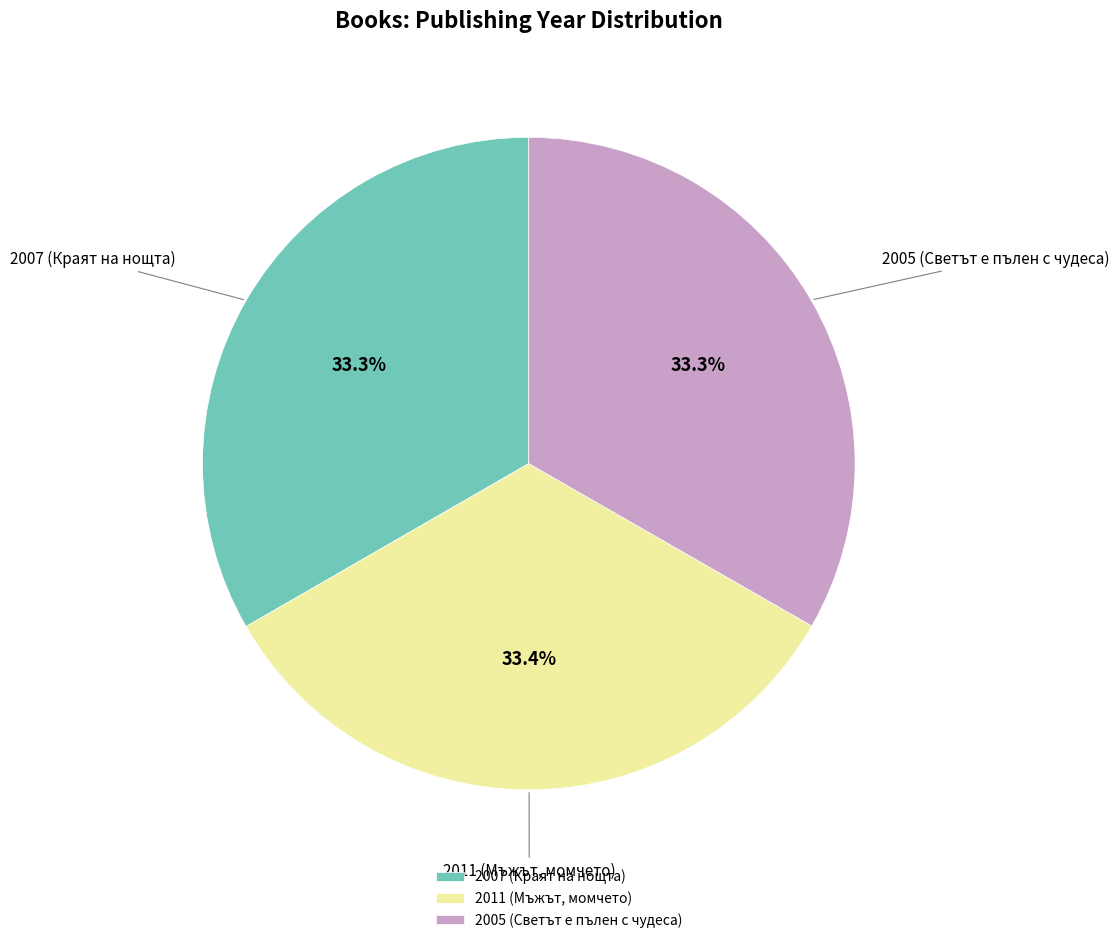

Combined, what portion of the pie is 2005 (Светът е пълен с чудеса) and 2007 (Краят на нощта)?

66.6%